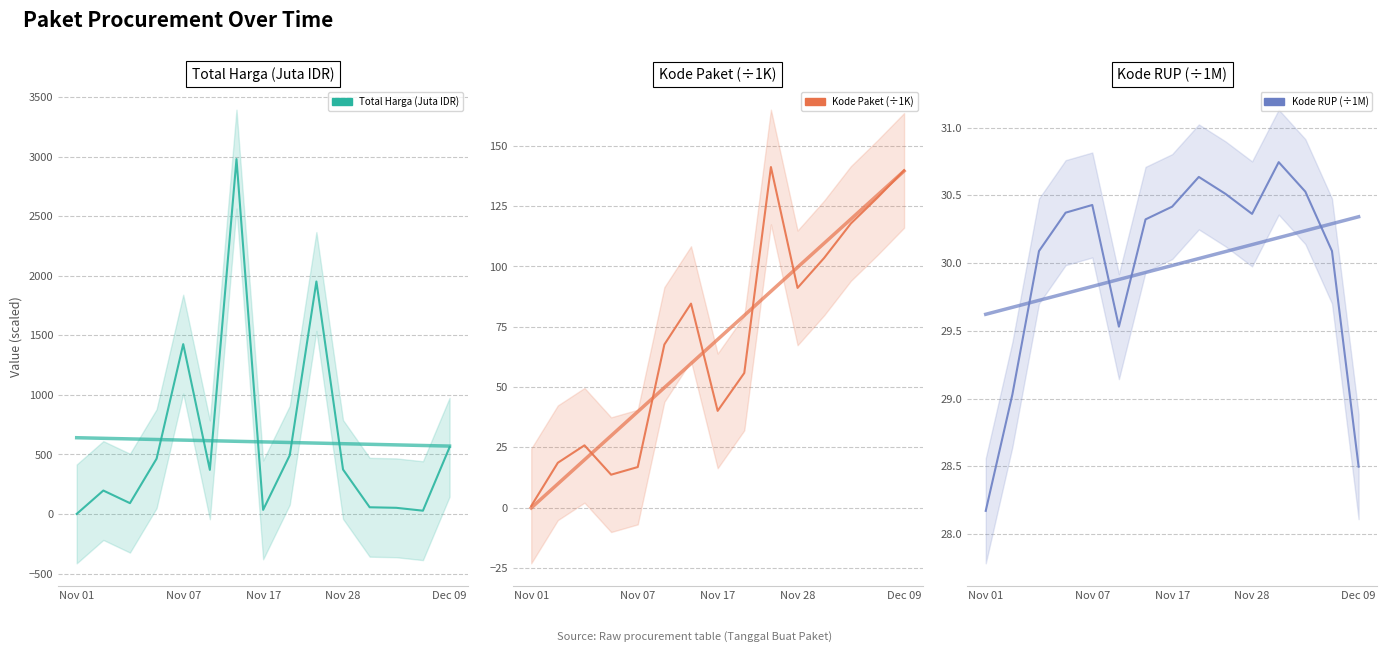

What is the label of the 10th point from the left?

9